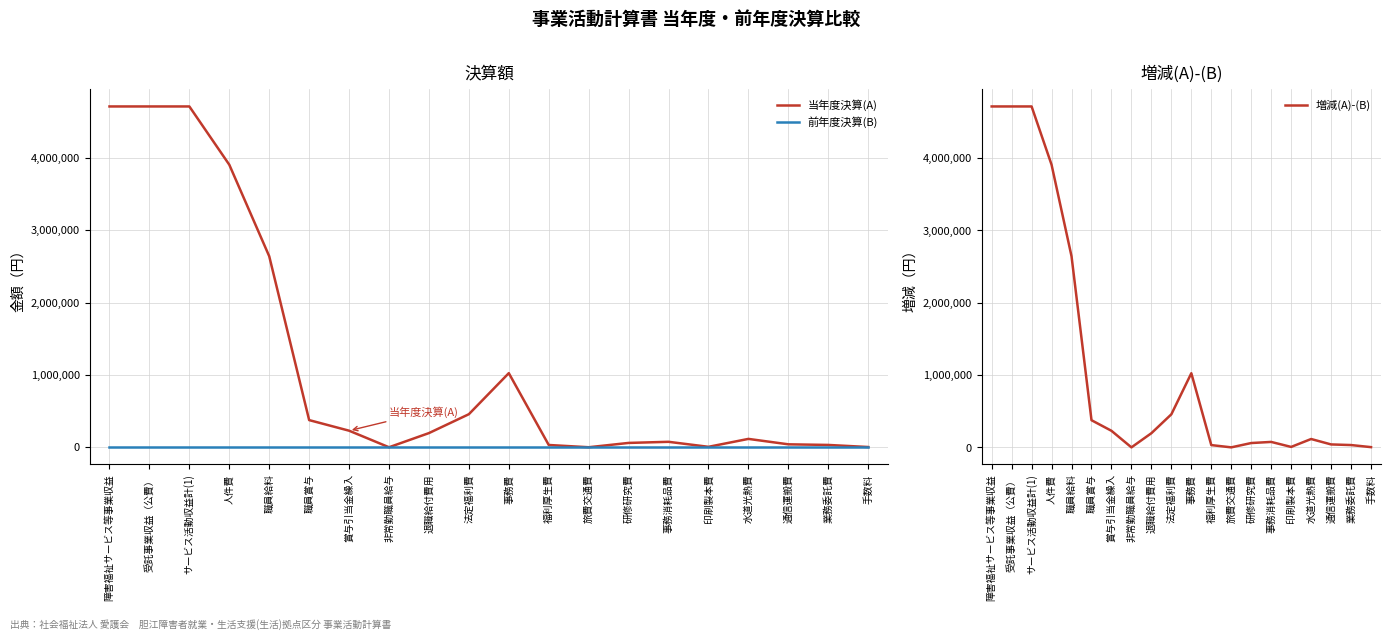

What are all the series names shown in the legend?

当年度決算(A), 前年度決算(B), 増減(A)-(B)